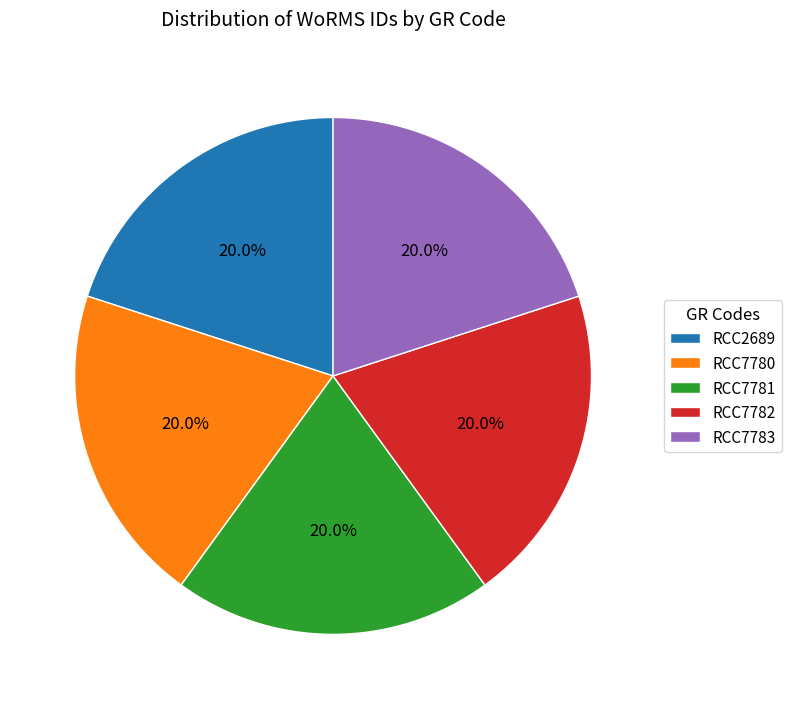

To the nearest percent, what is the average slice percentage?

20%